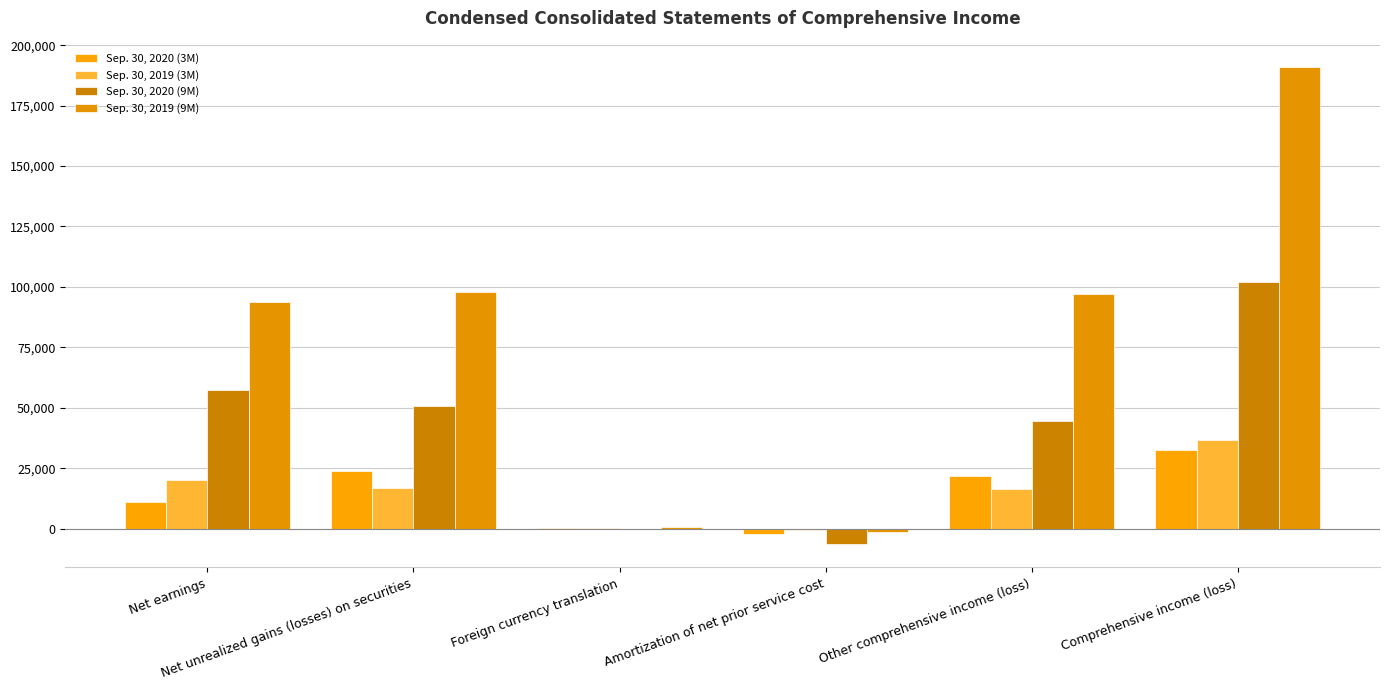

List the series in order of their peak value, lowest first.

Sep. 30, 2020 (3M), Sep. 30, 2019 (3M), Sep. 30, 2020 (9M), Sep. 30, 2019 (9M)